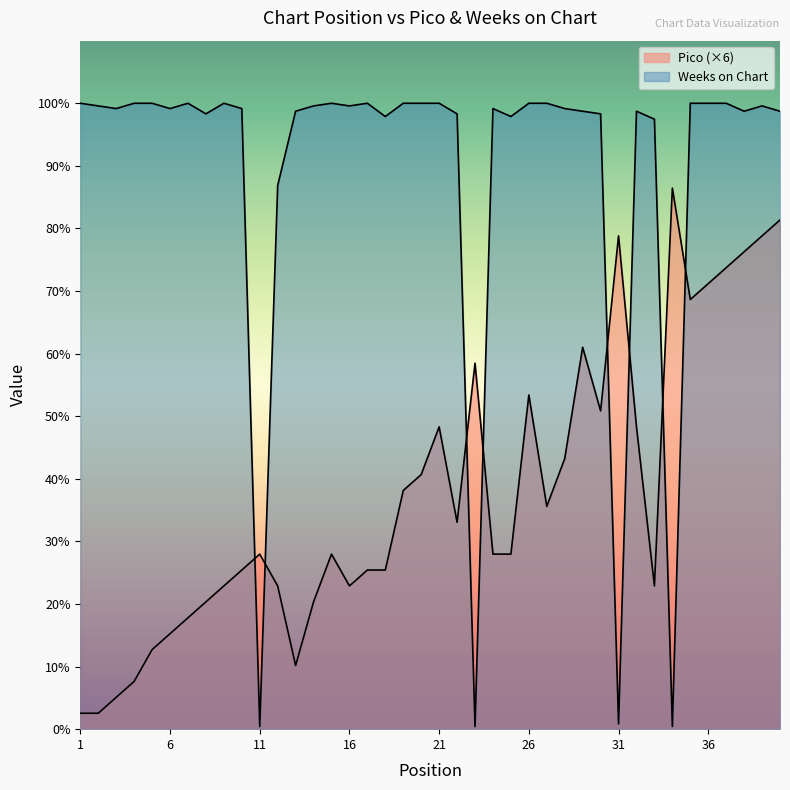

Is it true that Weeks on Chart equals 360 at 25?

False